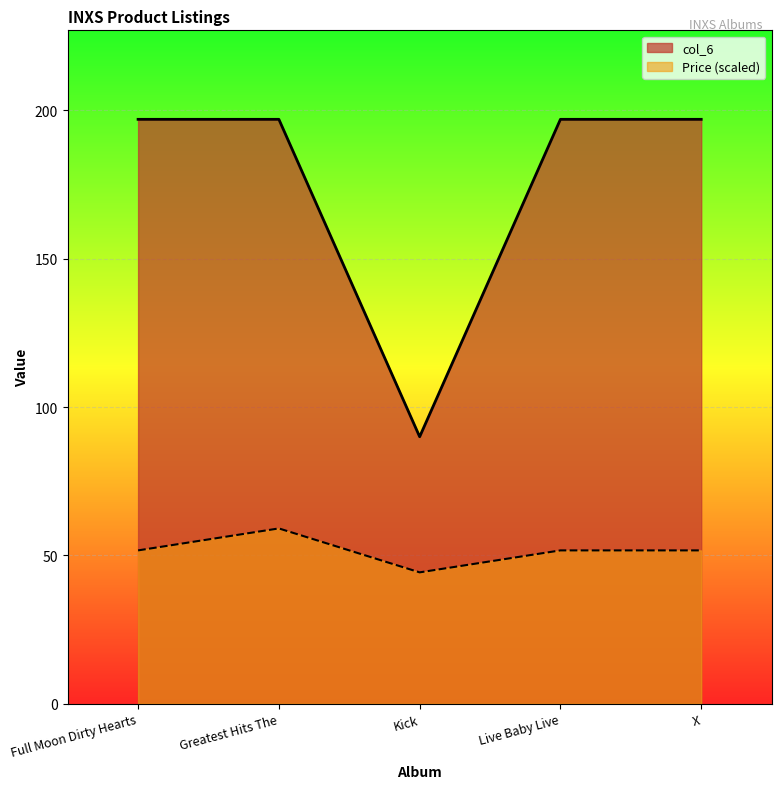

True or false: Price and col_6 cross at least once.

False